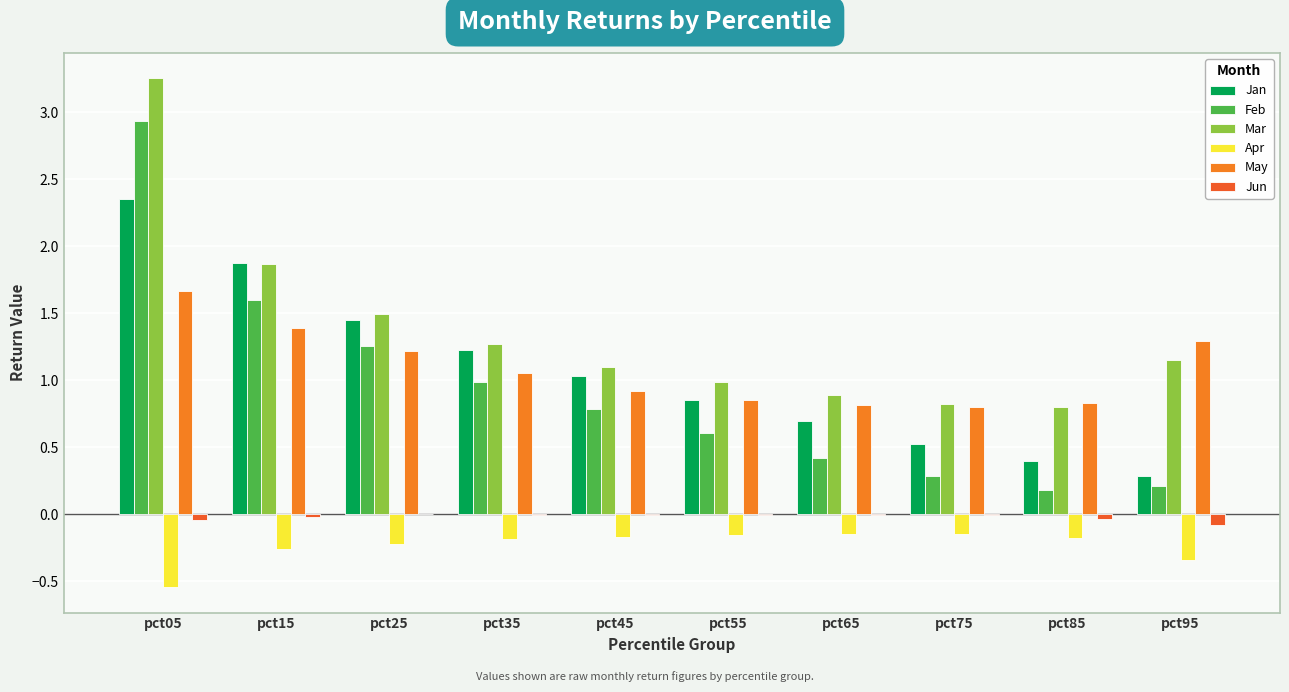

How many data points does each series have?

10